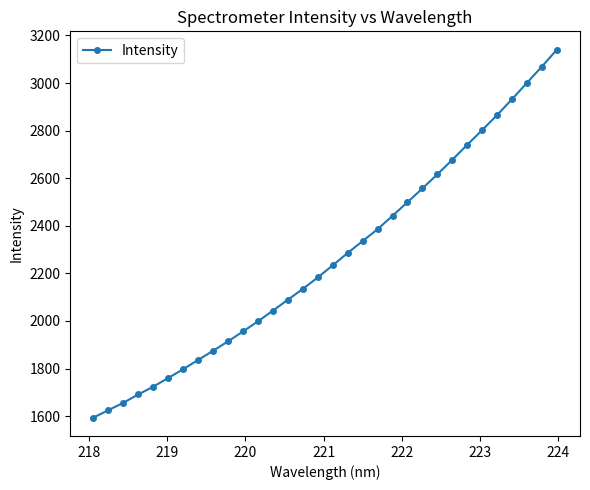

What is the difference between the maximum and minimum values?

1546.2